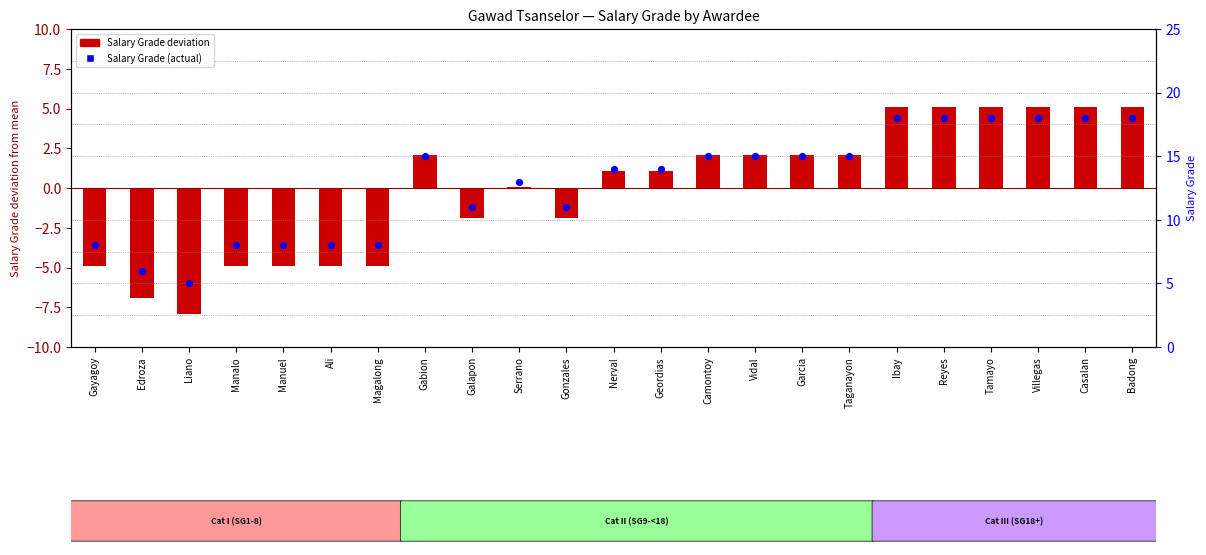

Is the value of Salary Grade (deviation) at Manuel greater than the value of Salary Grade (actual) at Reyes?

No